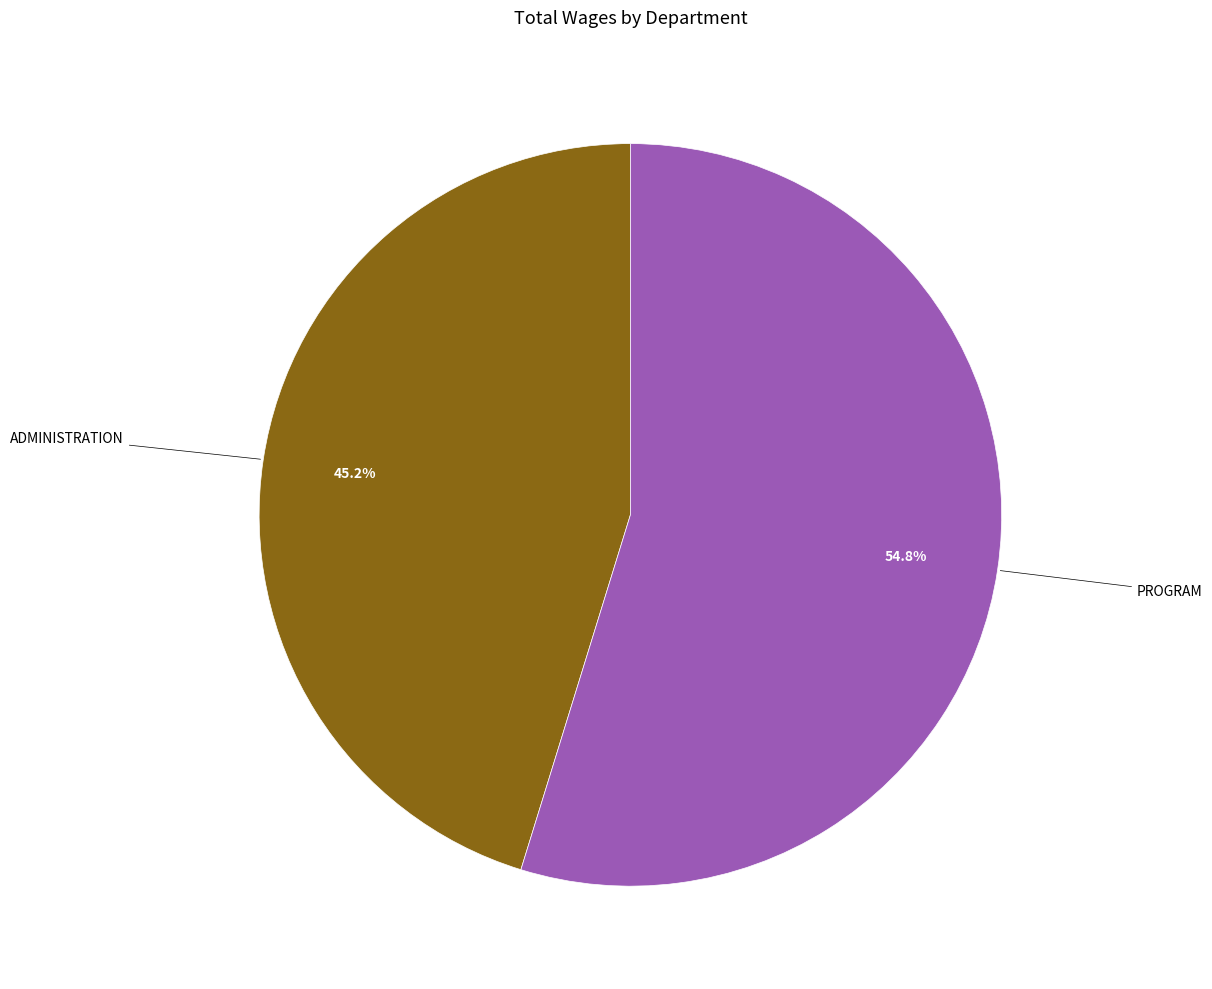

Is there a majority slice in this chart?

Yes